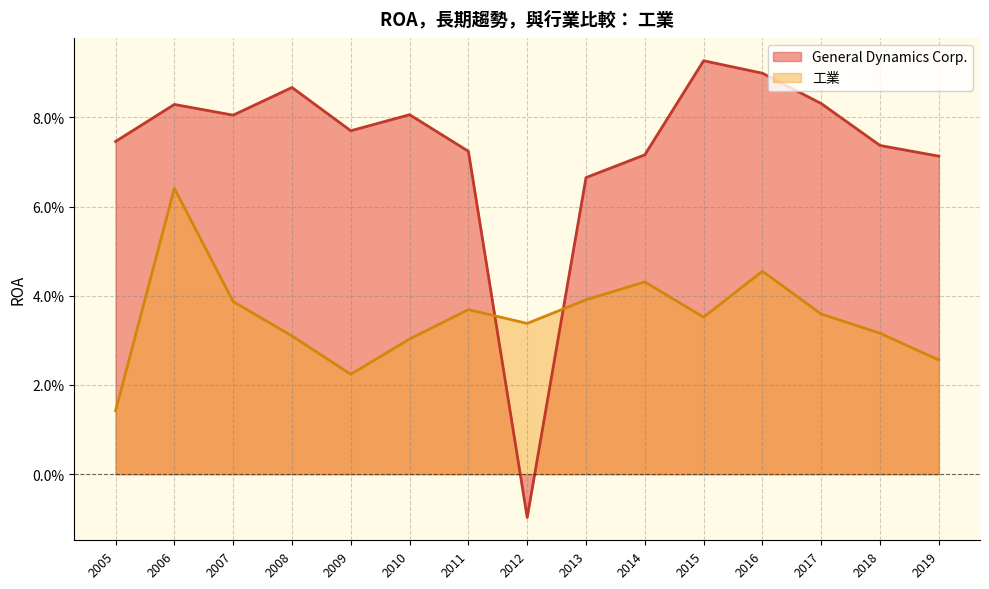

After their last crossing, which series has the higher values: 工業 or General Dynamics Corp.?

General Dynamics Corp.